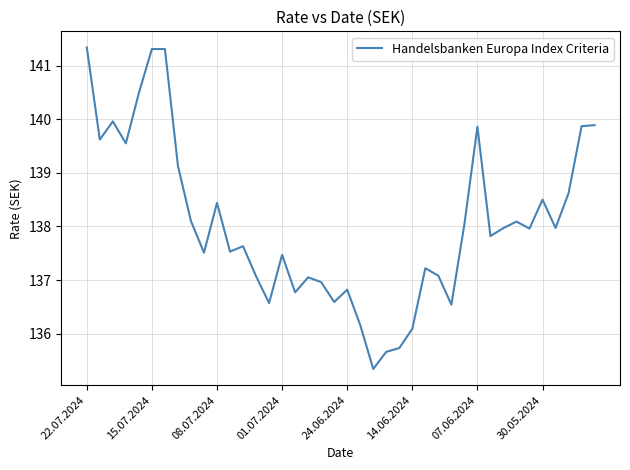

What is the difference between the maximum and minimum values?

6.0